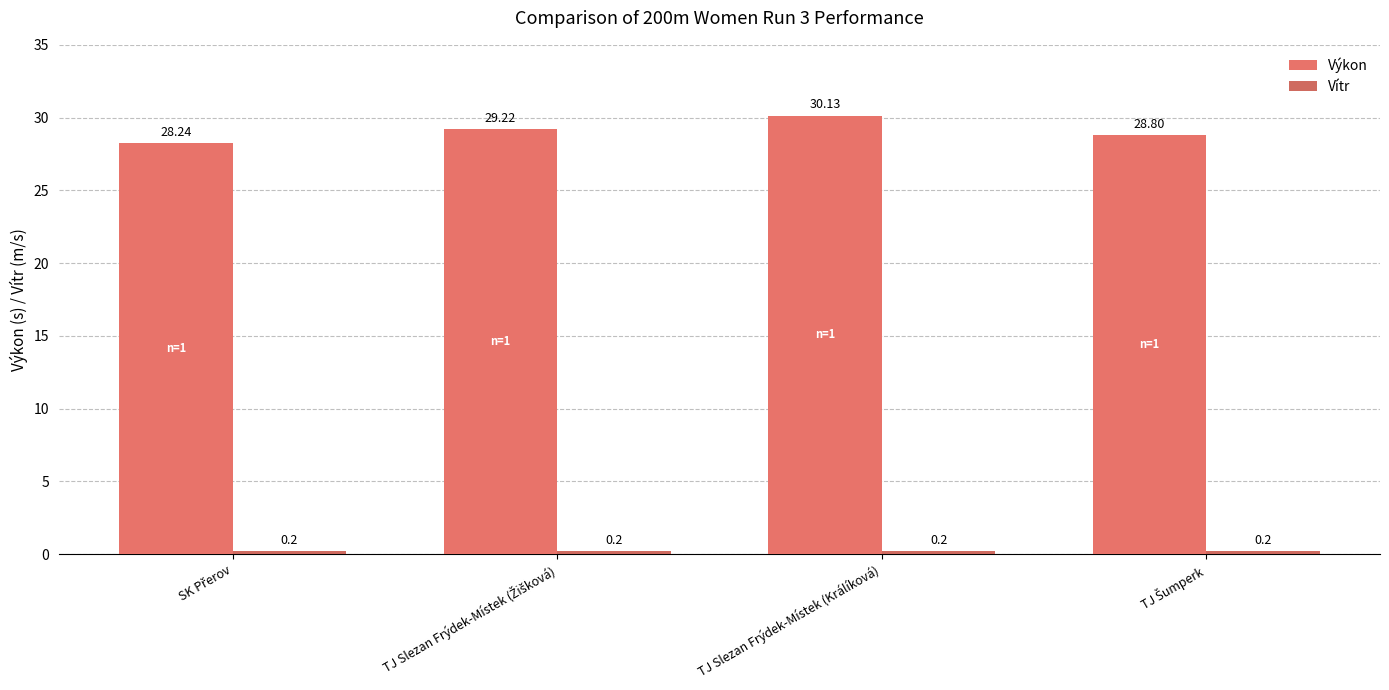

Which series has the largest range (max minus min)?

Výkon